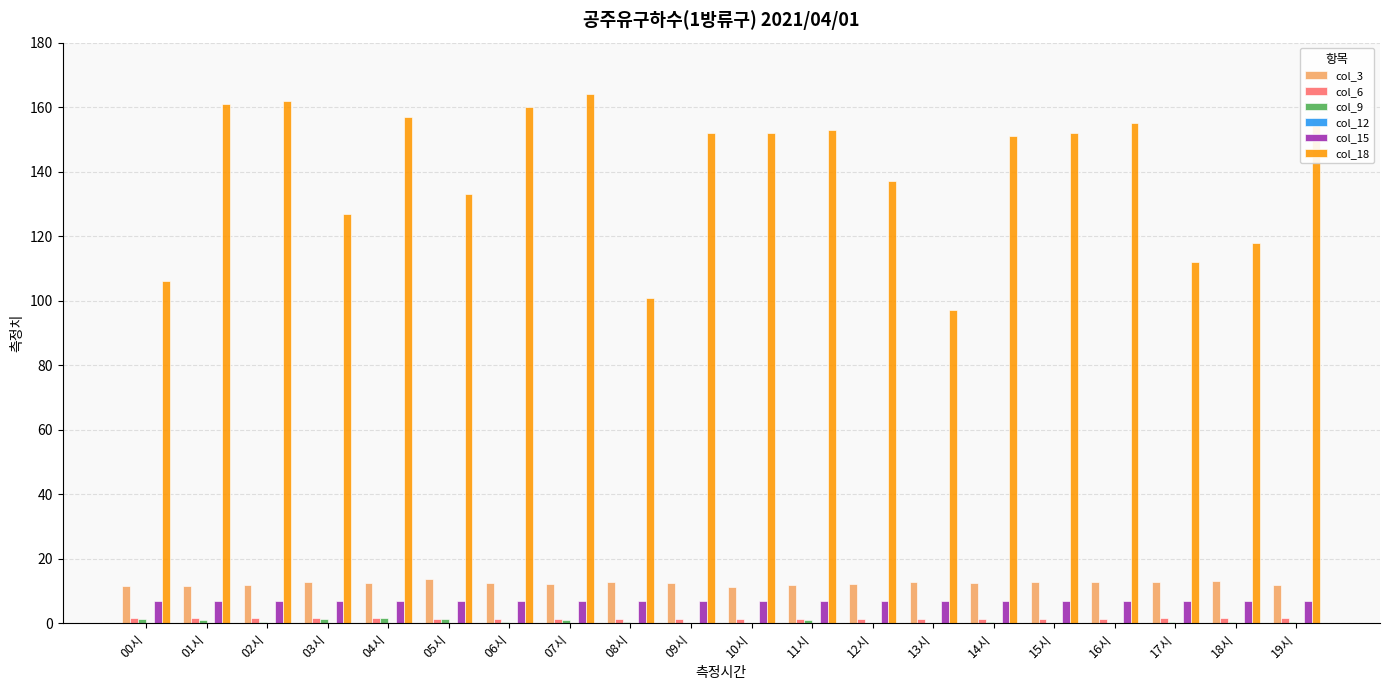

What is the spread (max minus min) of values at 18시?

117.9